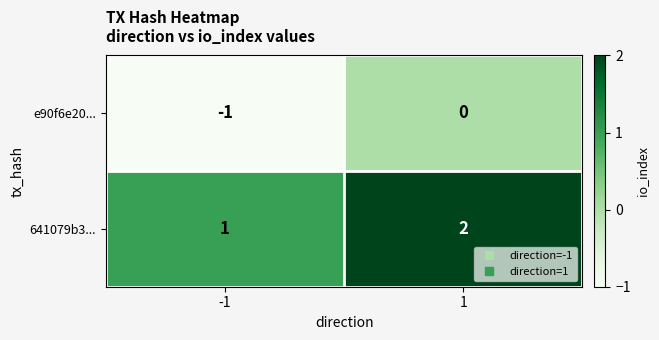

Is it true that e90f6e20... equals -2 at -1?

False